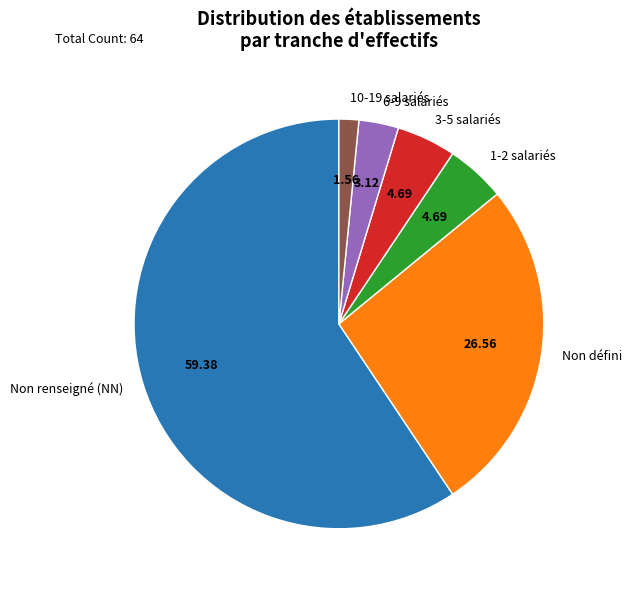

Approximately how many times larger is the value at Non défini compared to Non renseigné (NN)?

0.4